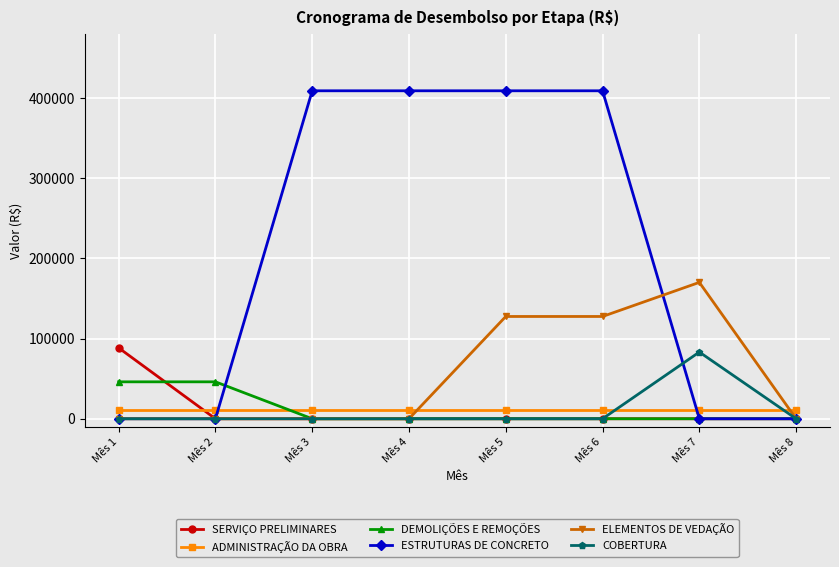

Which series has the largest range (max minus min)?

ESTRUTURAS DE CONCRETO